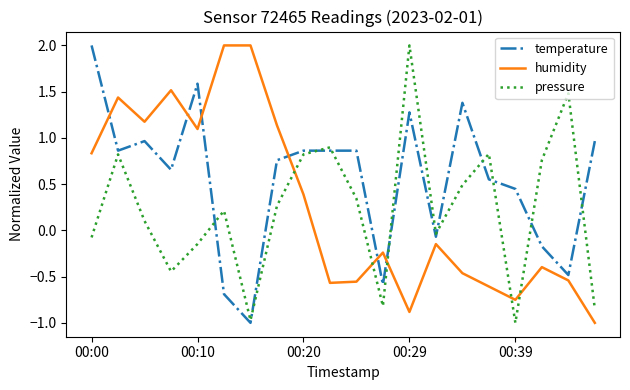

What is the lowest value of the pressure series?

-1.0